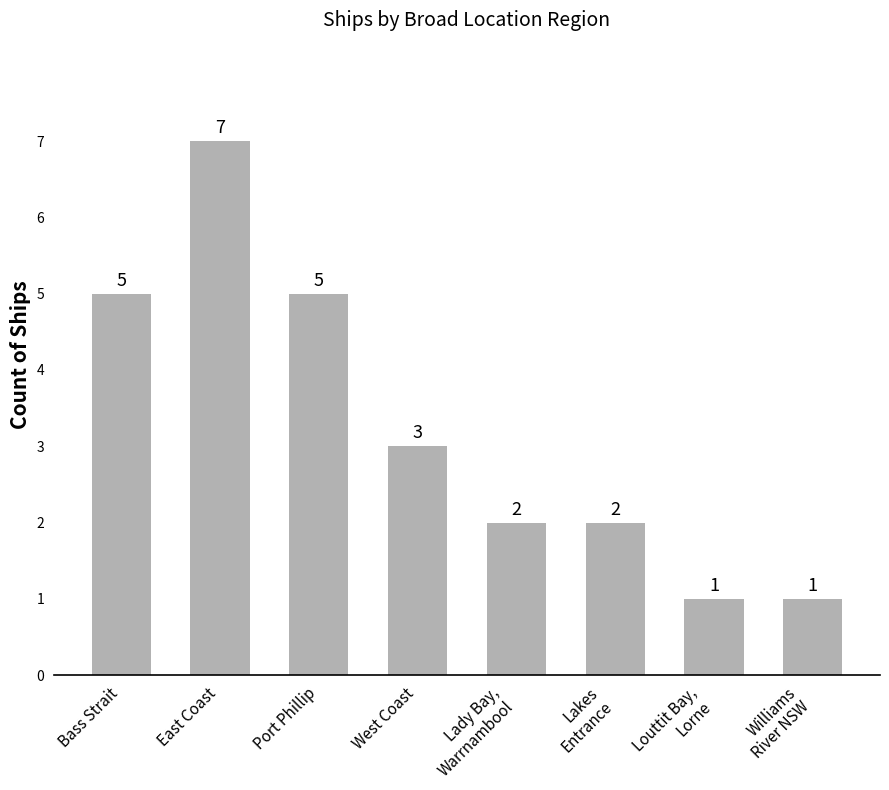

Is it true that the value at West Coast is 3?

True